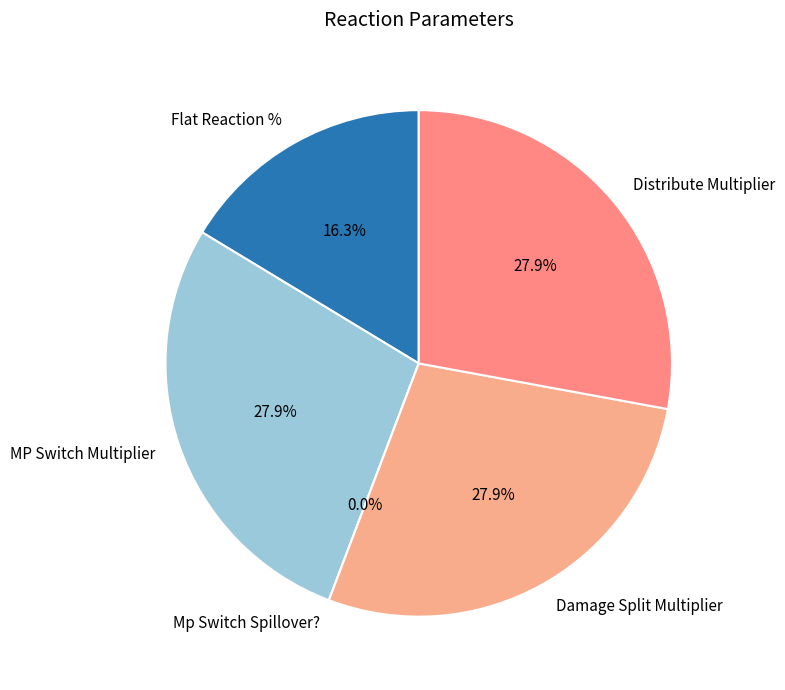

Do Distribute Multiplier and Flat Reaction % together represent more than half of the pie?

No